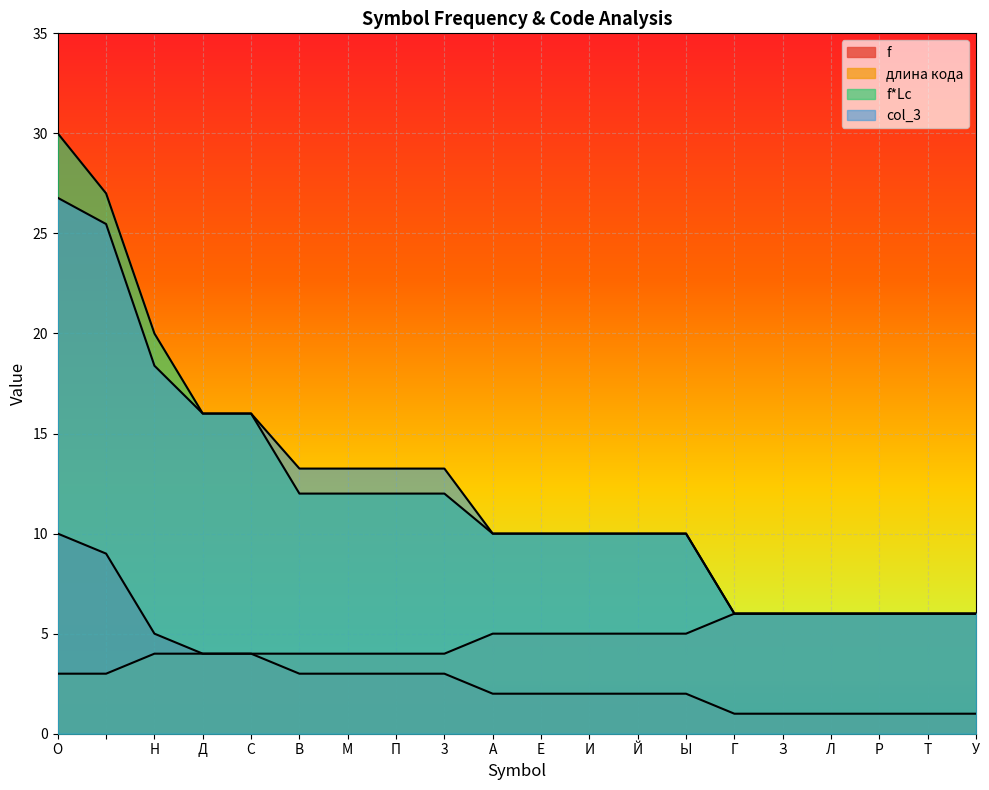

The f series shows 2.0 at Ы. True or false?

True